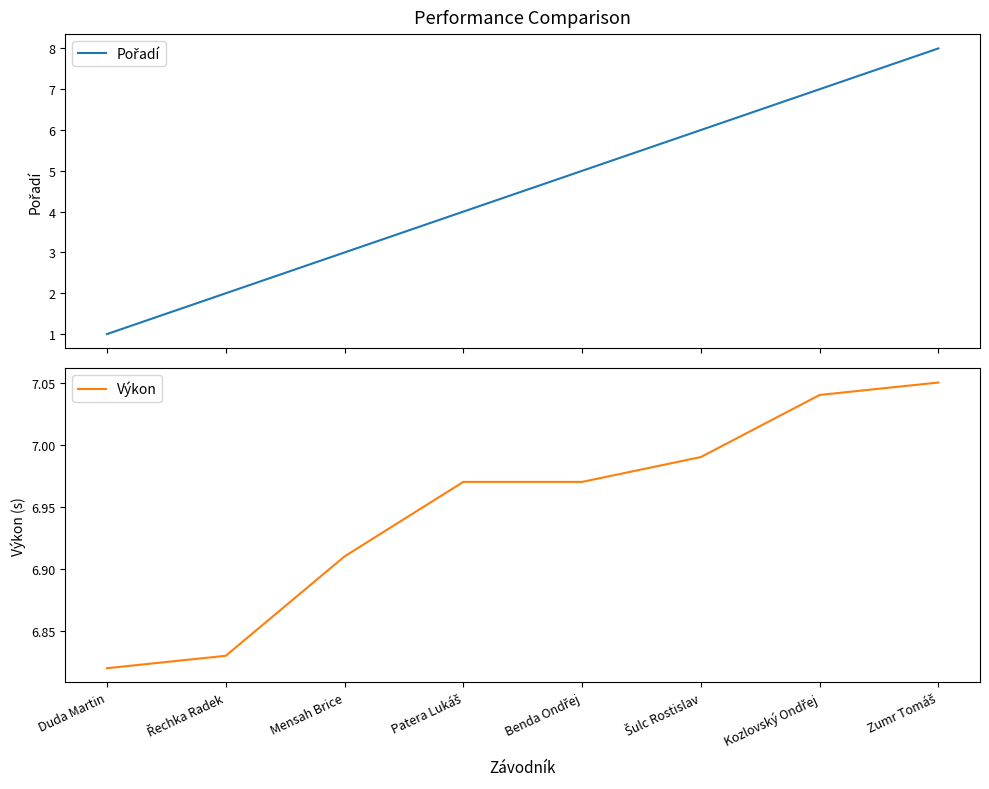

Between which two adjacent categories do Pořadí and Výkon first intersect?

Kozlovský Ondřej and Zumr Tomáš